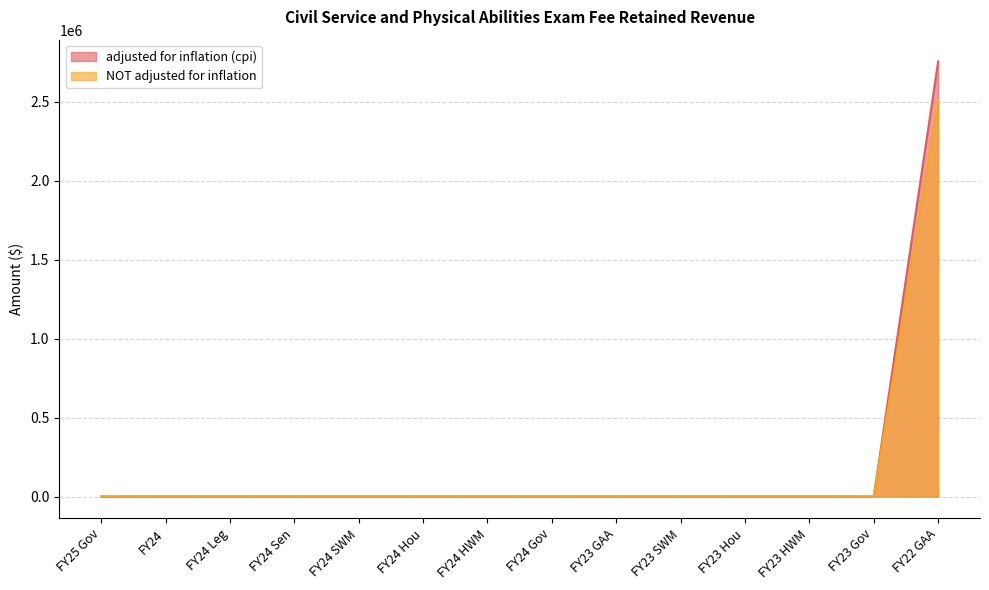

How many positive values does the adjusted for inflation (cpi) series have?

1